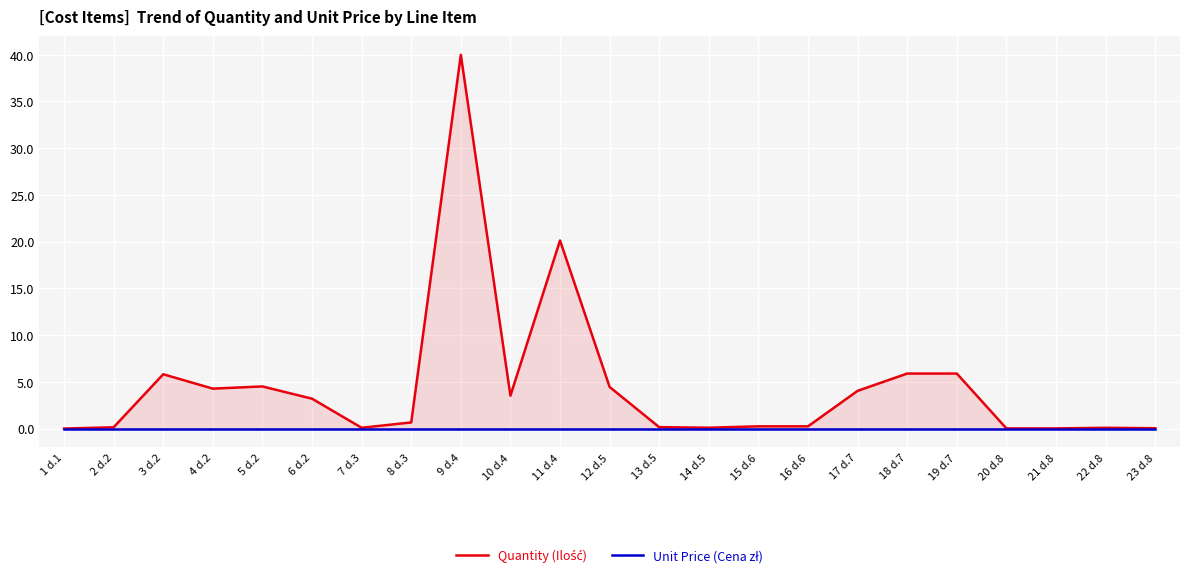

What are all the series names shown in the legend?

Quantity (Ilość), Unit Price (Cena zł)